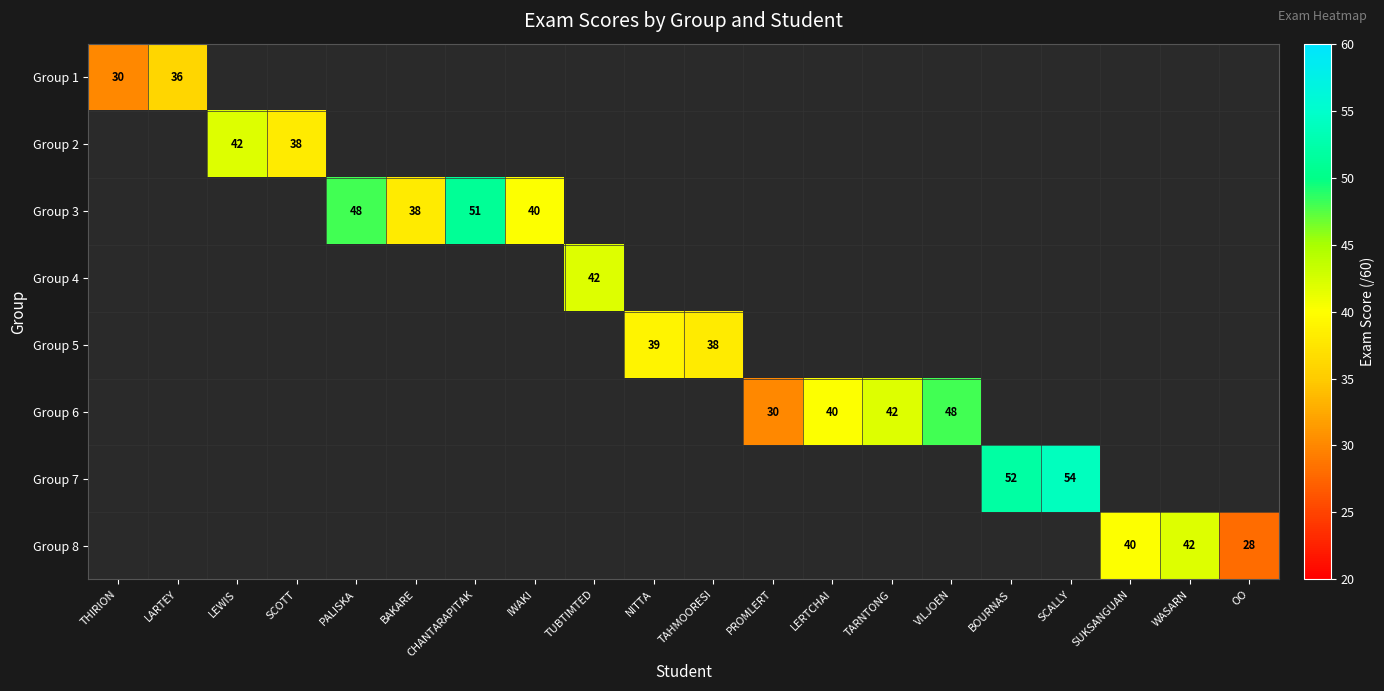

True or false: Group 7 has a value of 52.0 at BOURNAS.

True